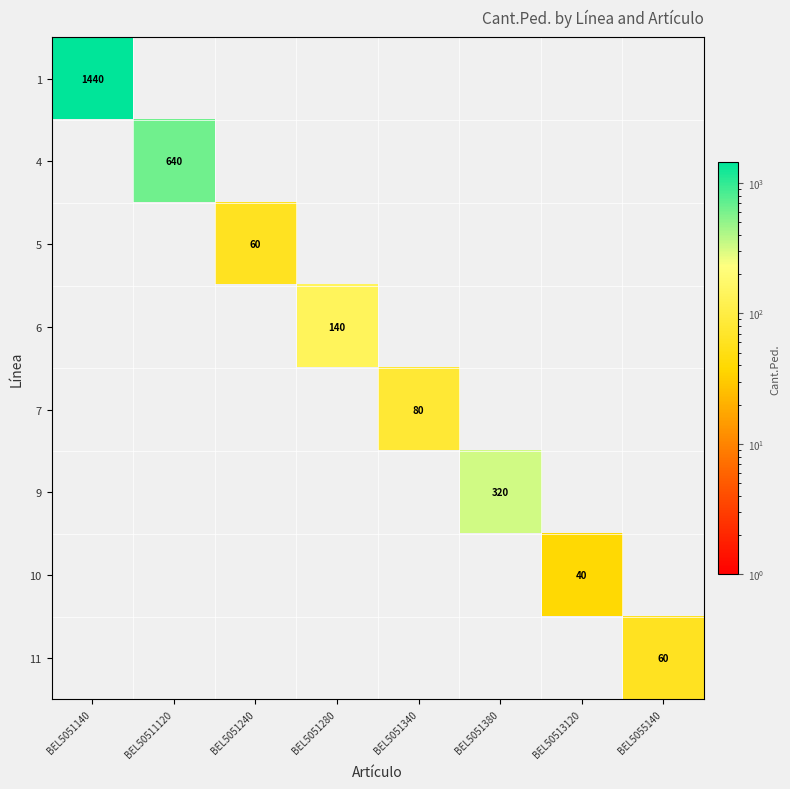

What is the total value across all series at BEL50511120?

640